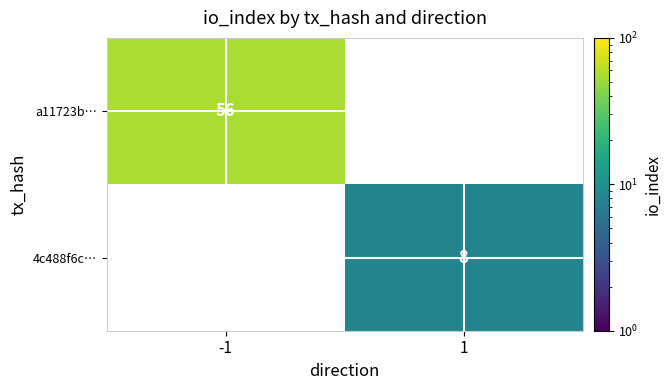

The 4c488f6c… series shows 8 at 1. True or false?

True